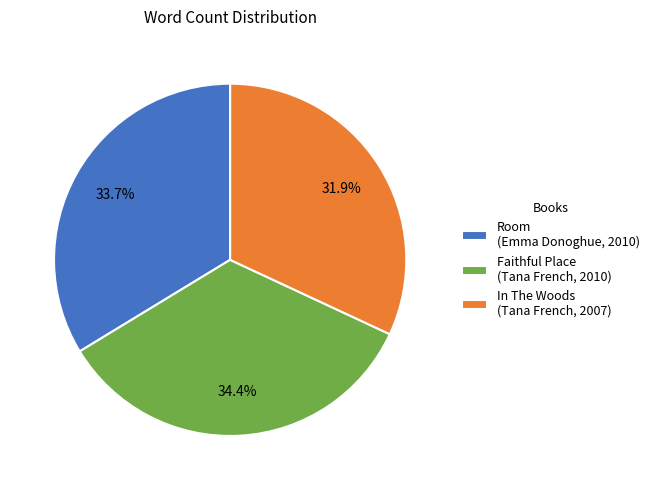

Rank the categories by value from lowest to highest.

In The Woods (Tana French, 2007), Room (Emma Donoghue, 2010), Faithful Place (Tana French, 2010)